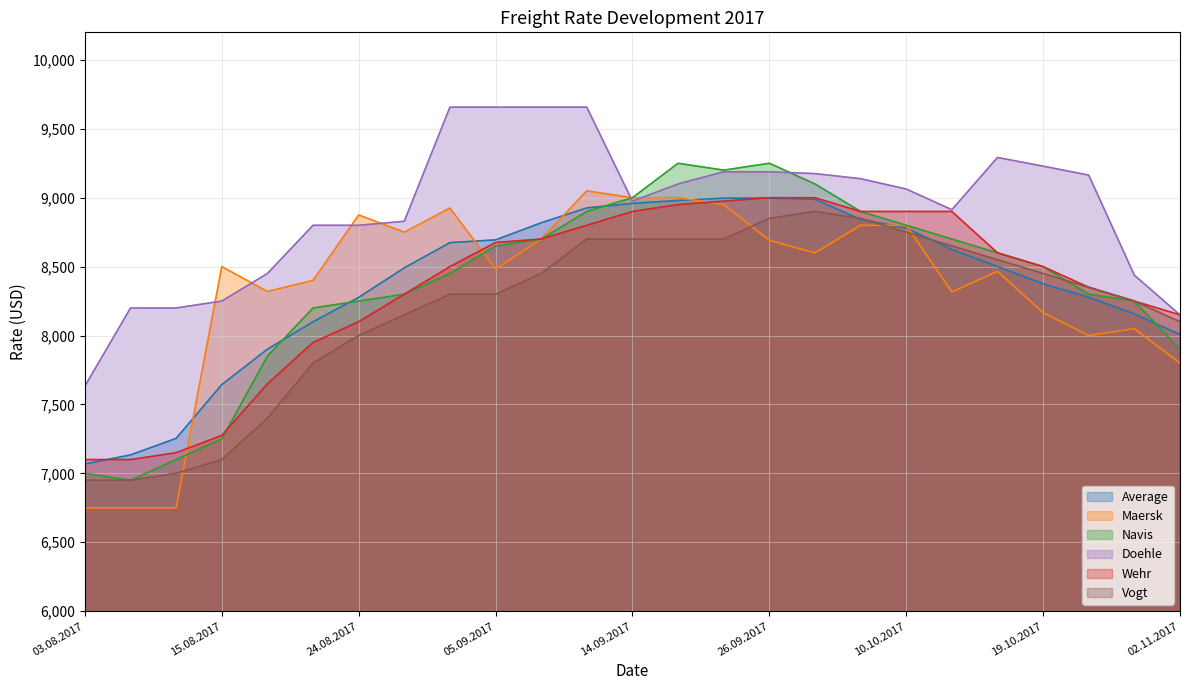

What is the difference between the maximum and minimum values in the Vogt series?

1950